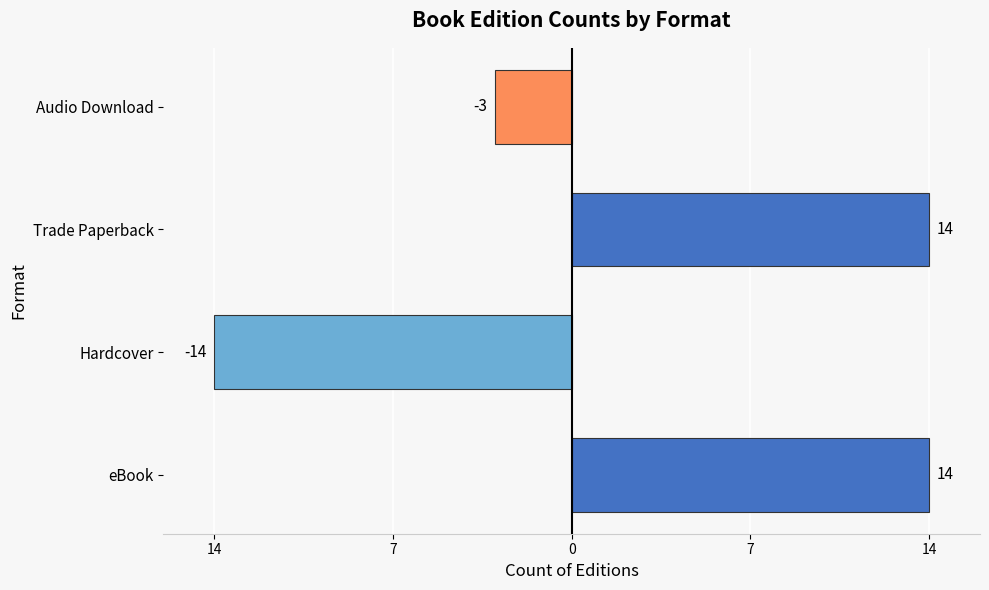

Is it true that the value at 7 is 5?

False